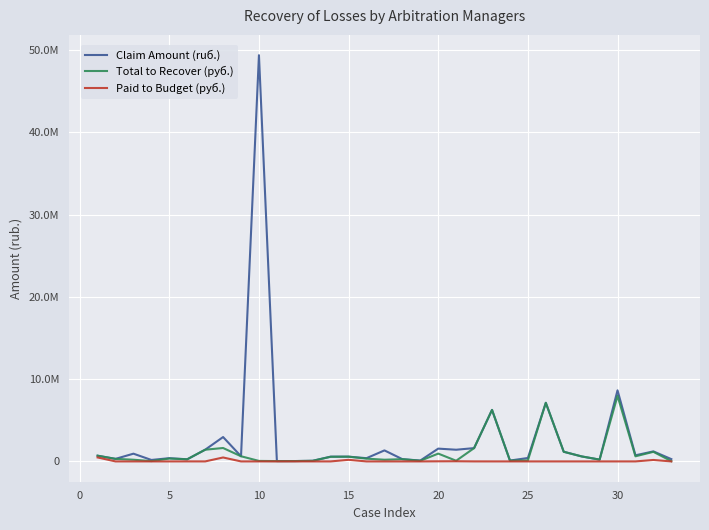

True or false: Paid to Budget (руб.) and Claim Amount (ruб.) cross at least once.

False